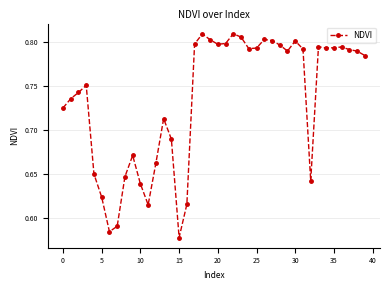

What is the sum of all values?

29.4